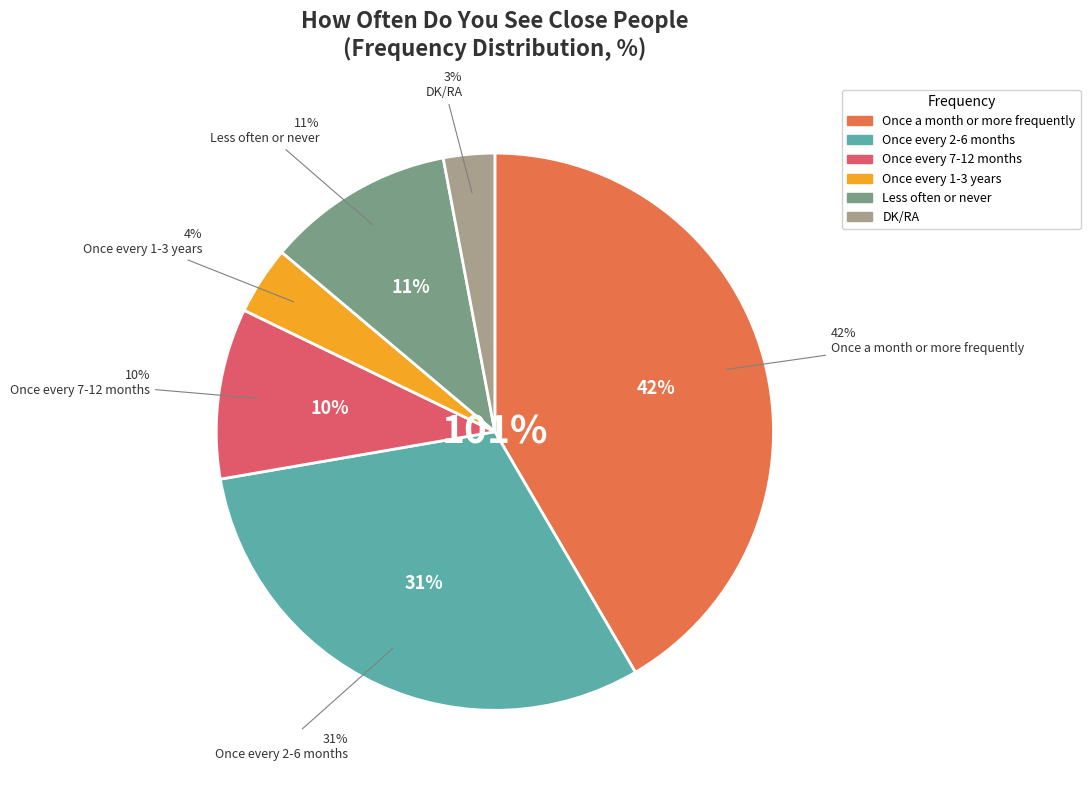

Is there a majority slice in this chart?

No